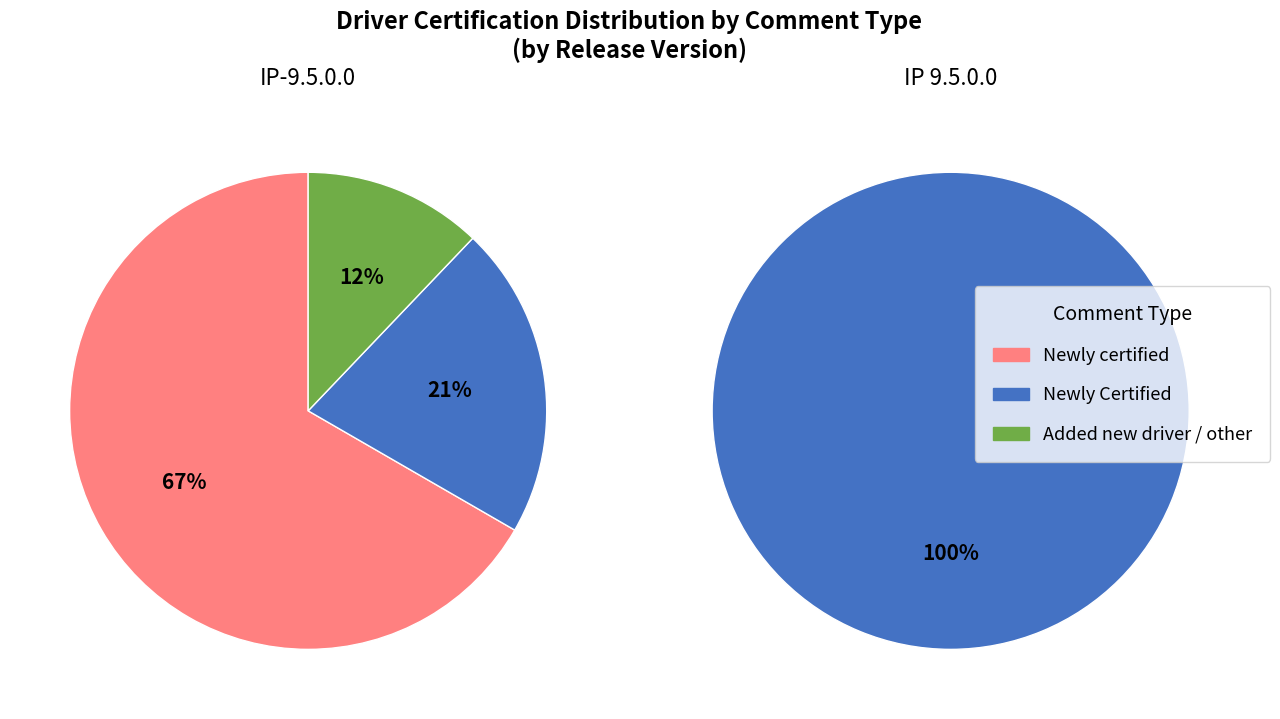

Is it true that Re-Certified is 1% of the pie?

False